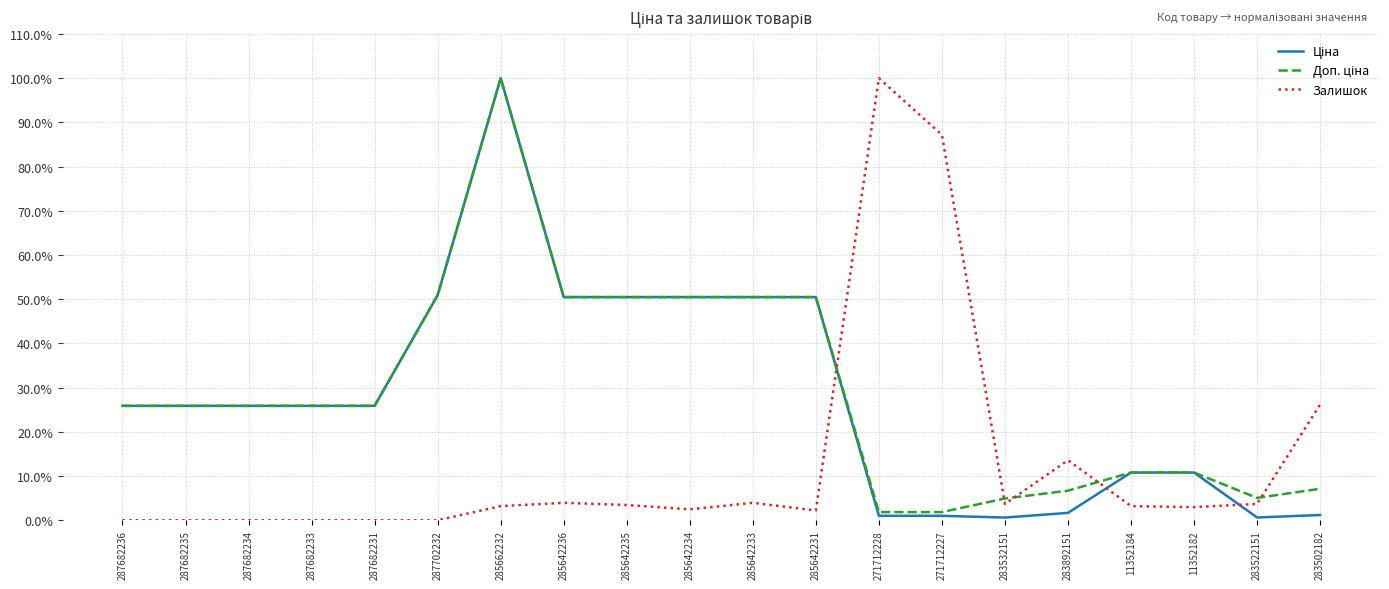

Does the chart display data point markers on the line(s)?

No